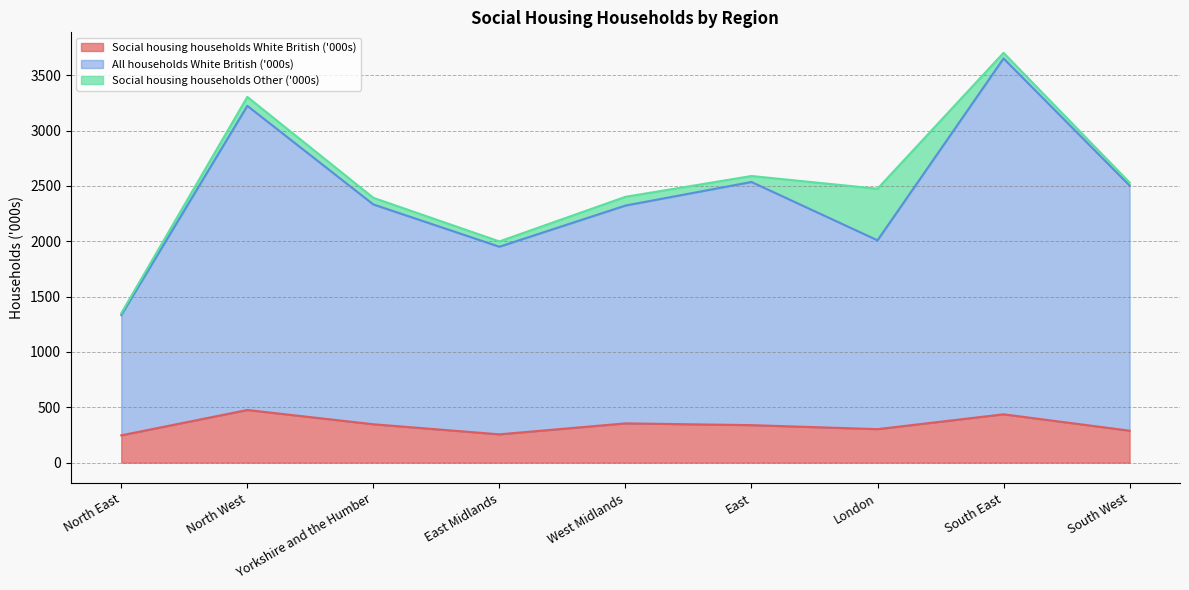

What is the highest value of the Social housing households White British ('000s) series?

476